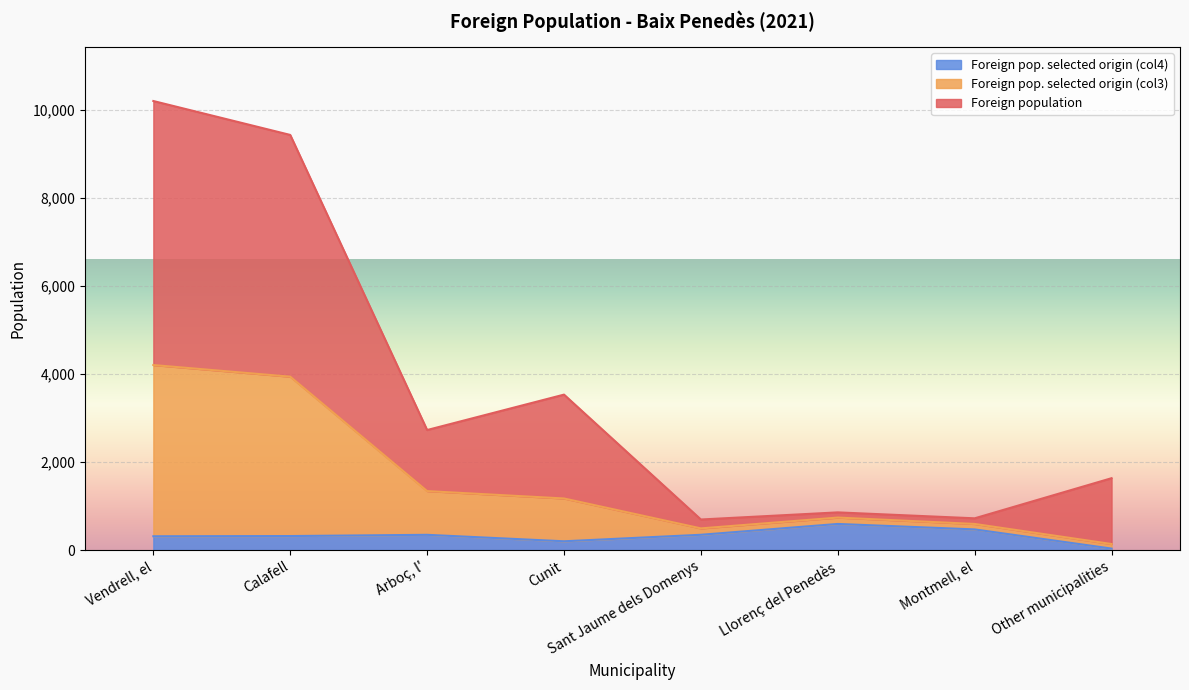

At which category is the sum across all series the highest?

Vendrell, el